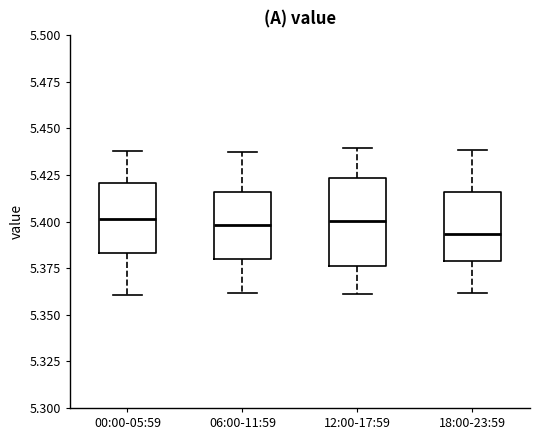

Reading left to right, transcribe this box plot: for each box, give where its median line is, the range the box spans, and where its two whiskers end, as read against the y-axis. The values are not printed on the chart, so give them approximately, as read against the axis.

00:00-05:59: median 5.400, box 5.385 to 5.420, whiskers 5.360 to 5.440
06:00-11:59: median 5.400, box 5.380 to 5.415, whiskers 5.360 to 5.440
12:00-17:59: median 5.400, box 5.375 to 5.425, whiskers 5.360 to 5.440
18:00-23:59: median 5.395, box 5.380 to 5.415, whiskers 5.360 to 5.440